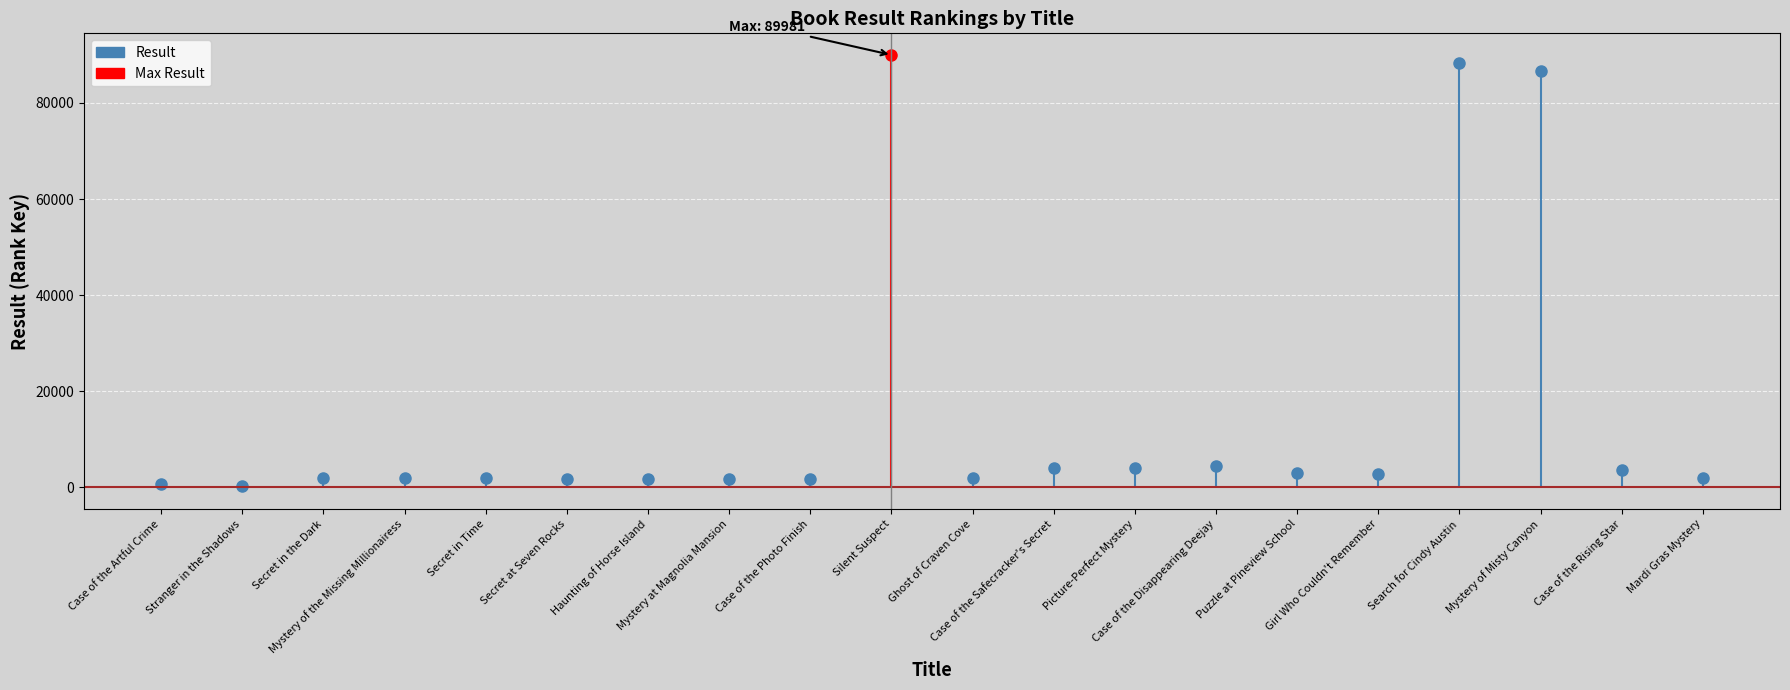

At which label does Result first exceed 2044?

Silent Suspect